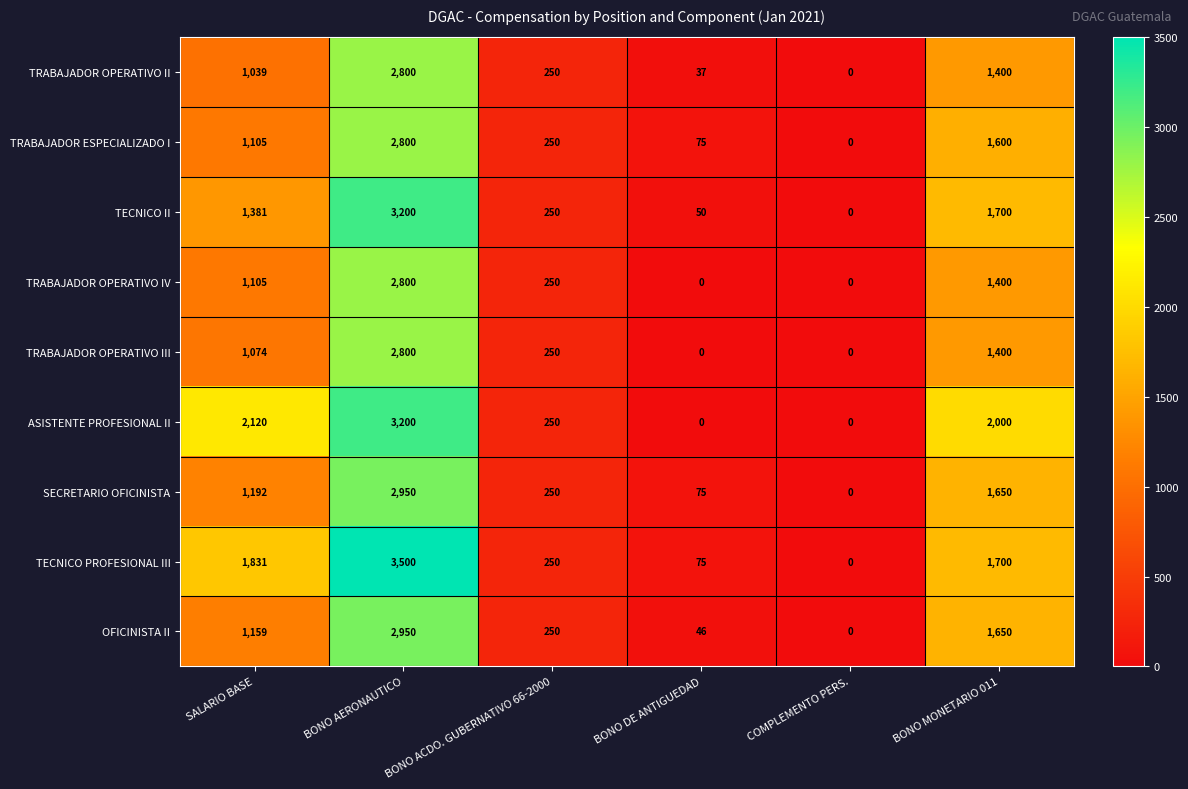

What is the difference between the second highest and second lowest values in the TRABAJADOR OPERATIVO IV series?

1400